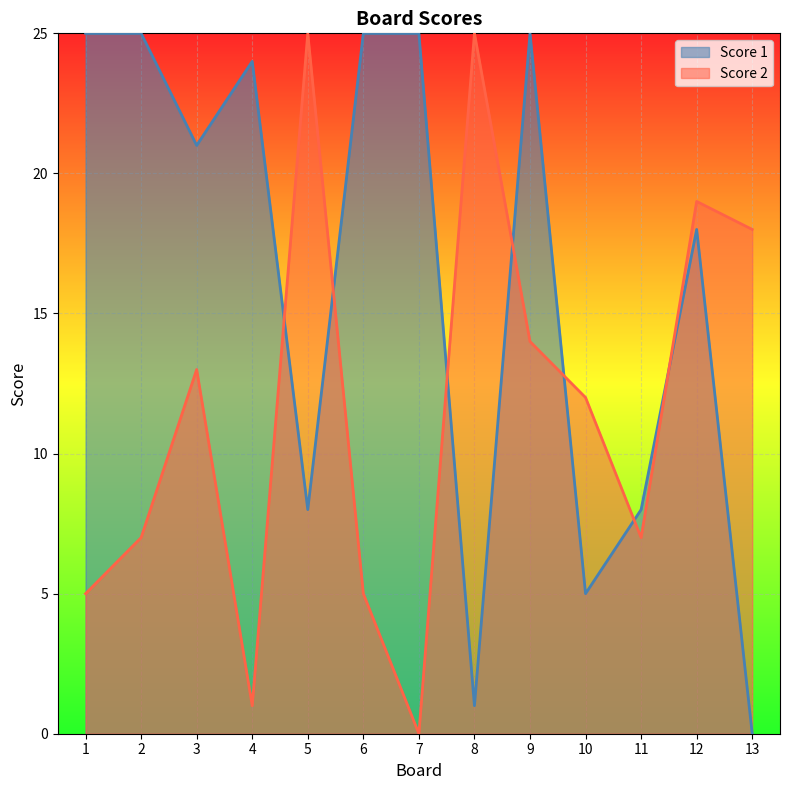

List the series in order of their peak value, lowest first.

Score 1, Score 2